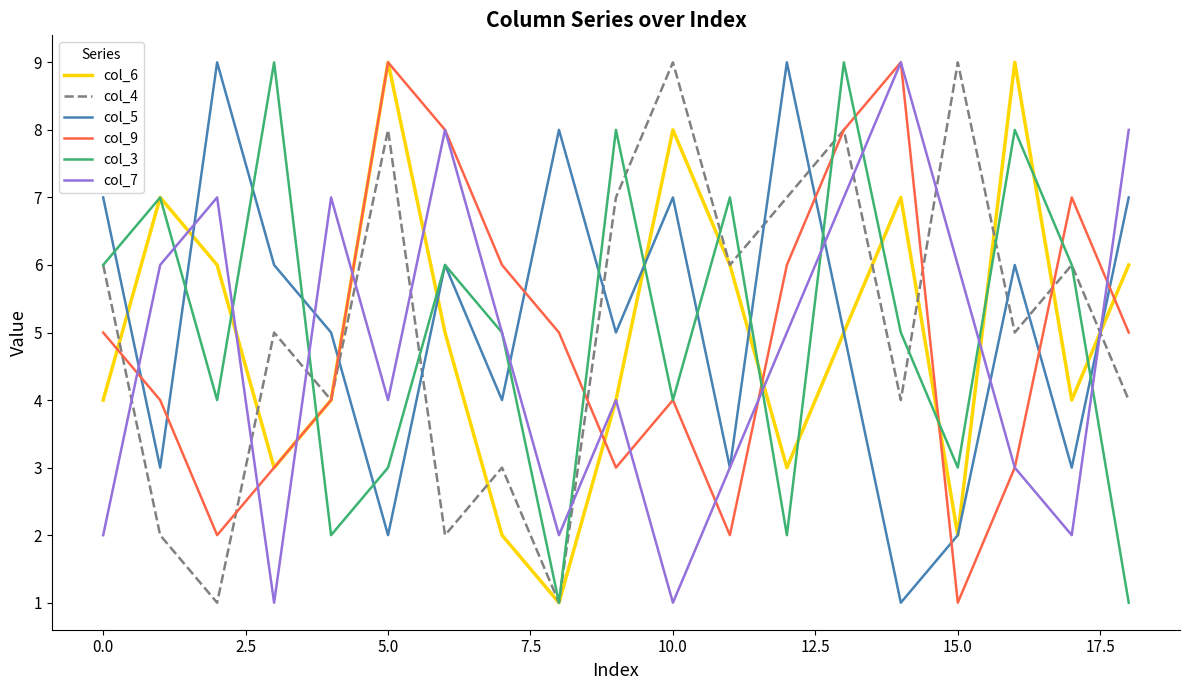

What is the difference between the maximum and second lowest values in the col_7 series?

8